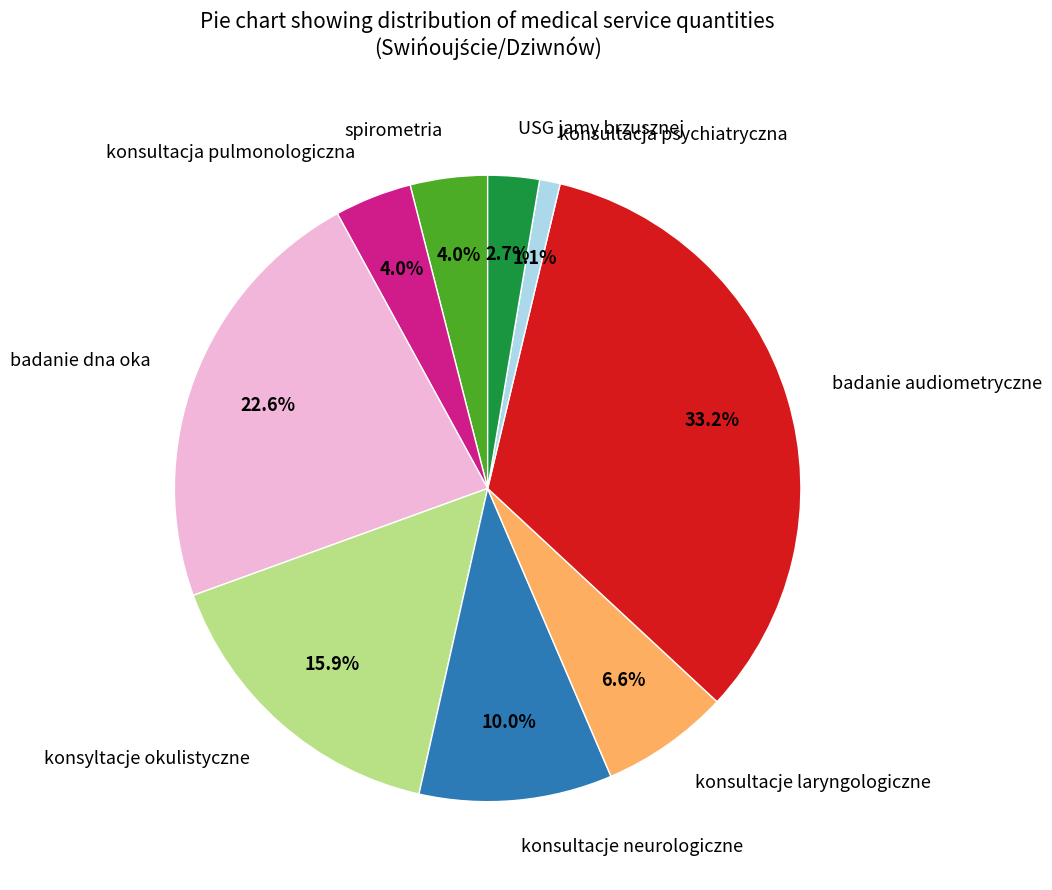

What is the total percentage of spirometria and konsultacja pulmonologiczna?

8.0%